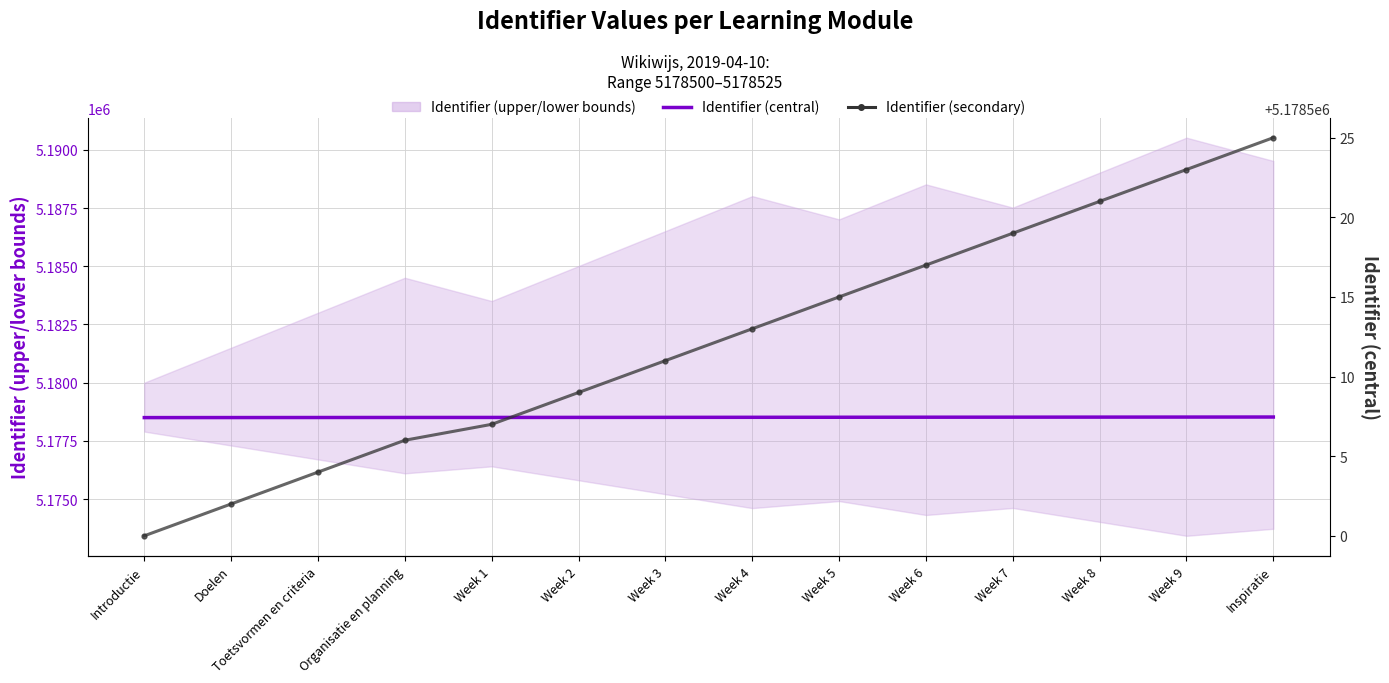

What is the label of the 3rd point from the left?

Toetsvormen en criteria